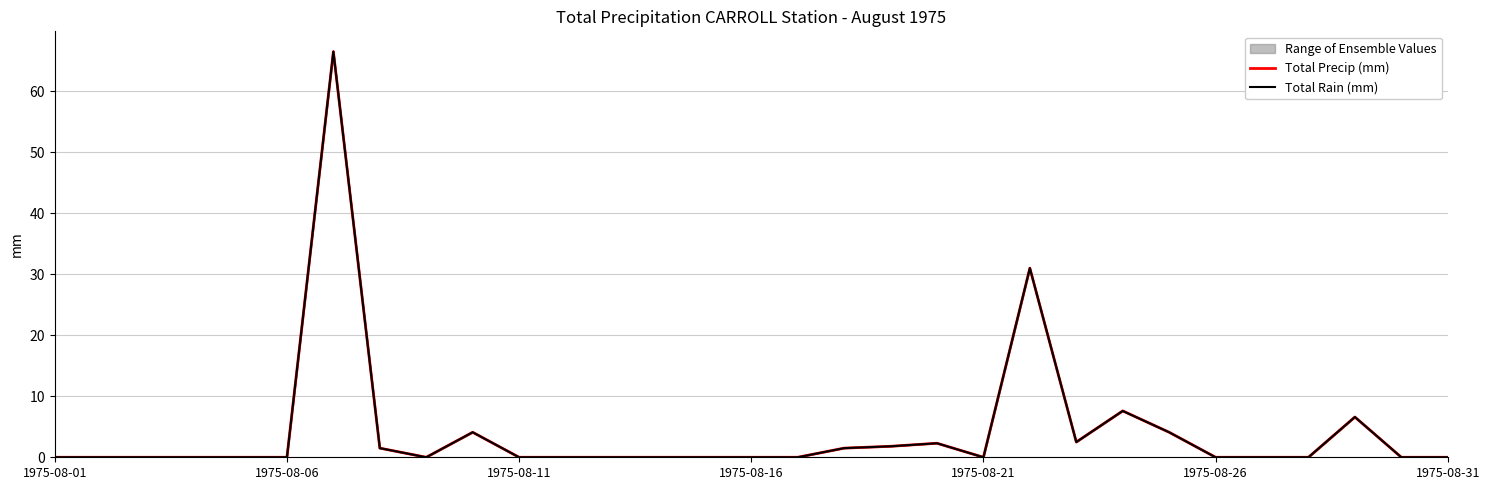

Is it true that Total Precip (mm) equals 0.0 at 27?

True